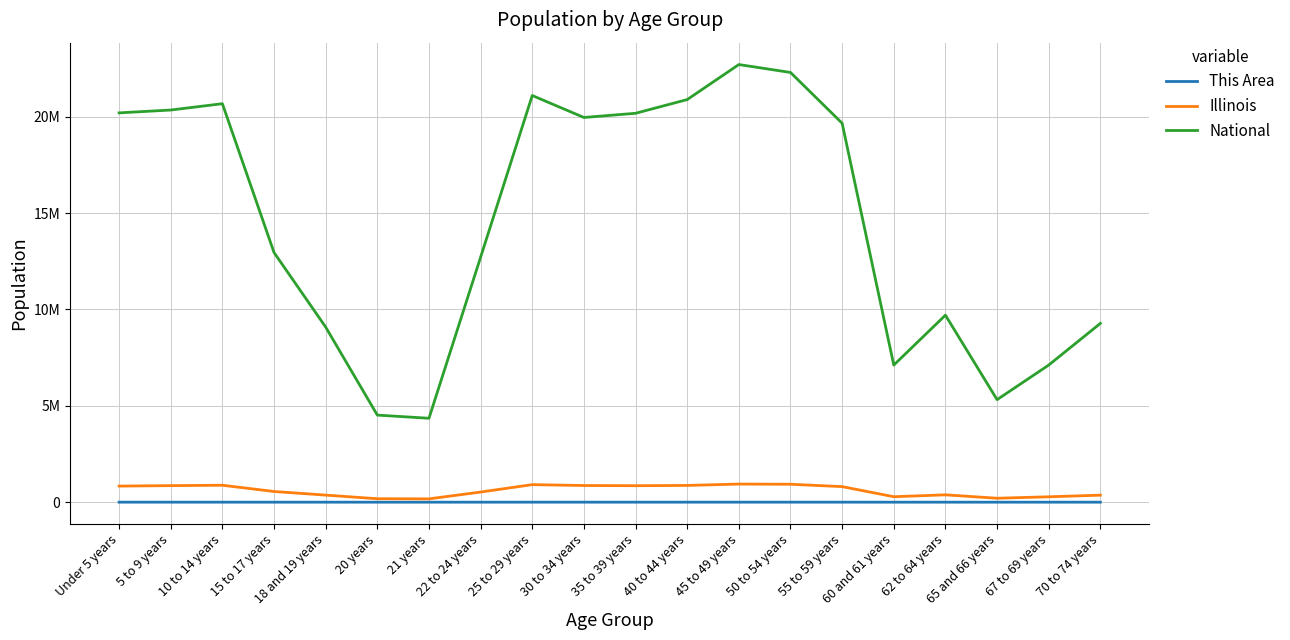

What are all the series names shown in the legend?

This Area, Illinois, National